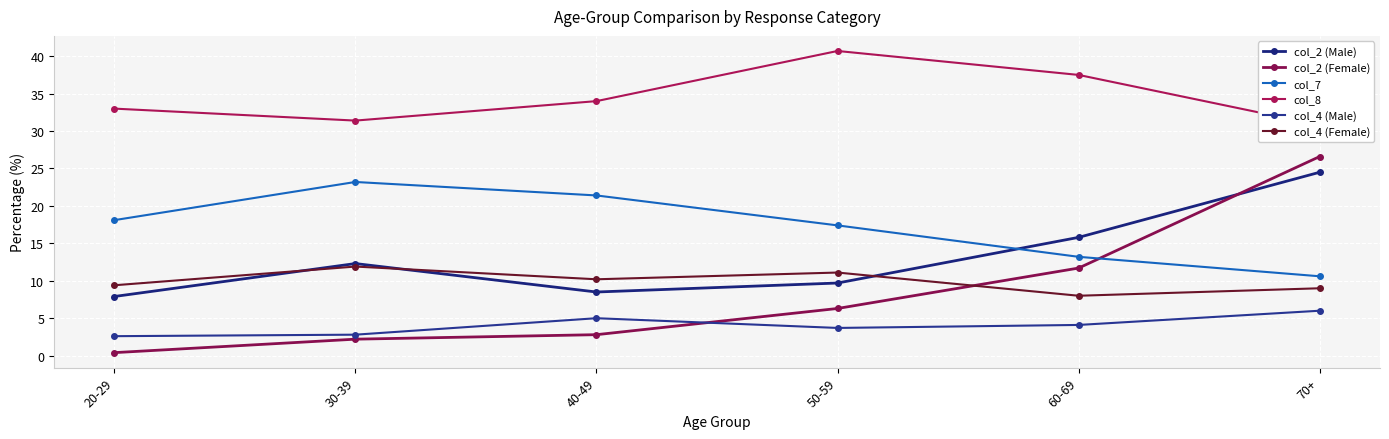

List the series in order of their peak value, highest first.

col_8, col_2 (Female), col_2 (Male), col_7, col_4 (Female), col_4 (Male)